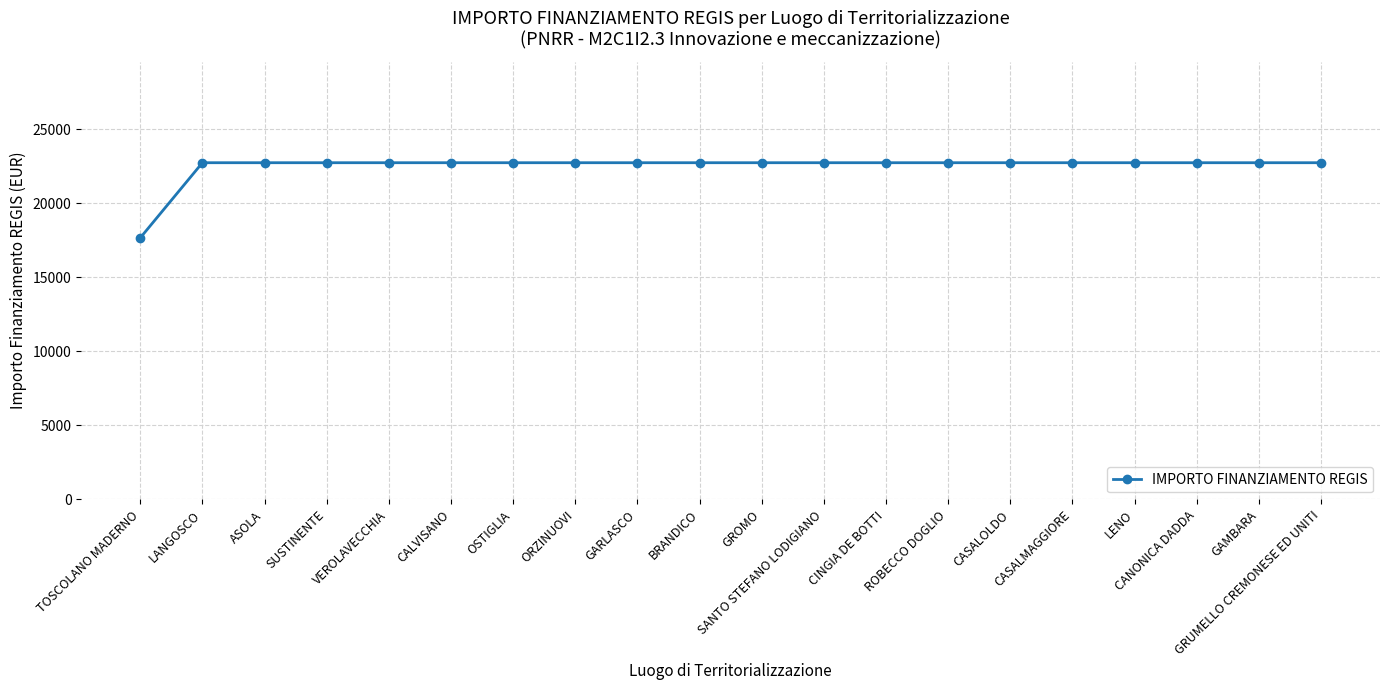

What is the difference between the values at CALVISANO and TOSCOLANO MADERNO?

5075.2